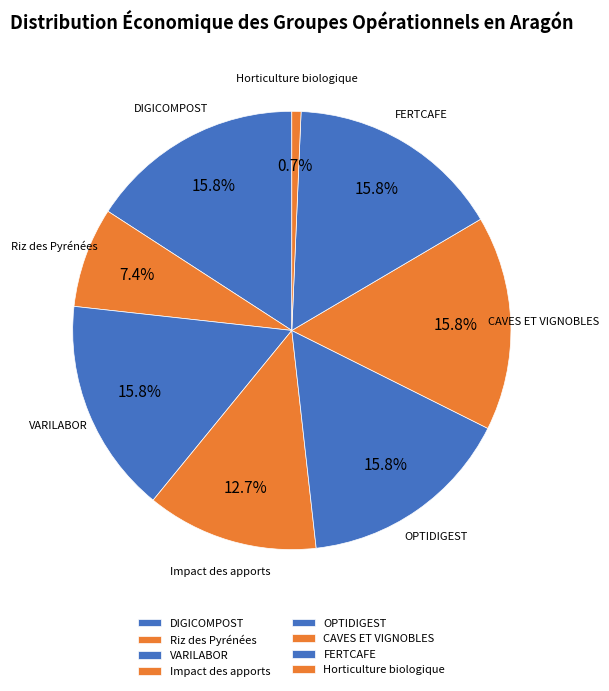

True or false: CAVES ET VIGNOBLES accounts for 3% of the total.

False